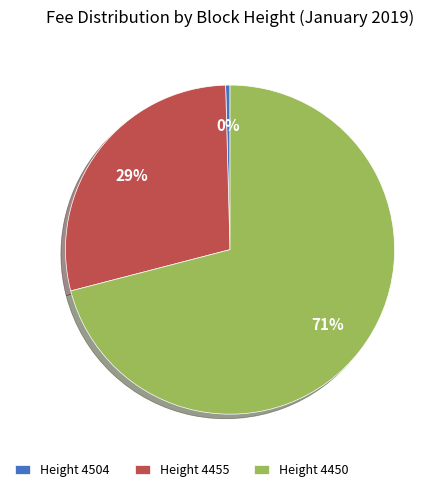

The Height 4450 slice represents 71% of the pie. True or false?

True